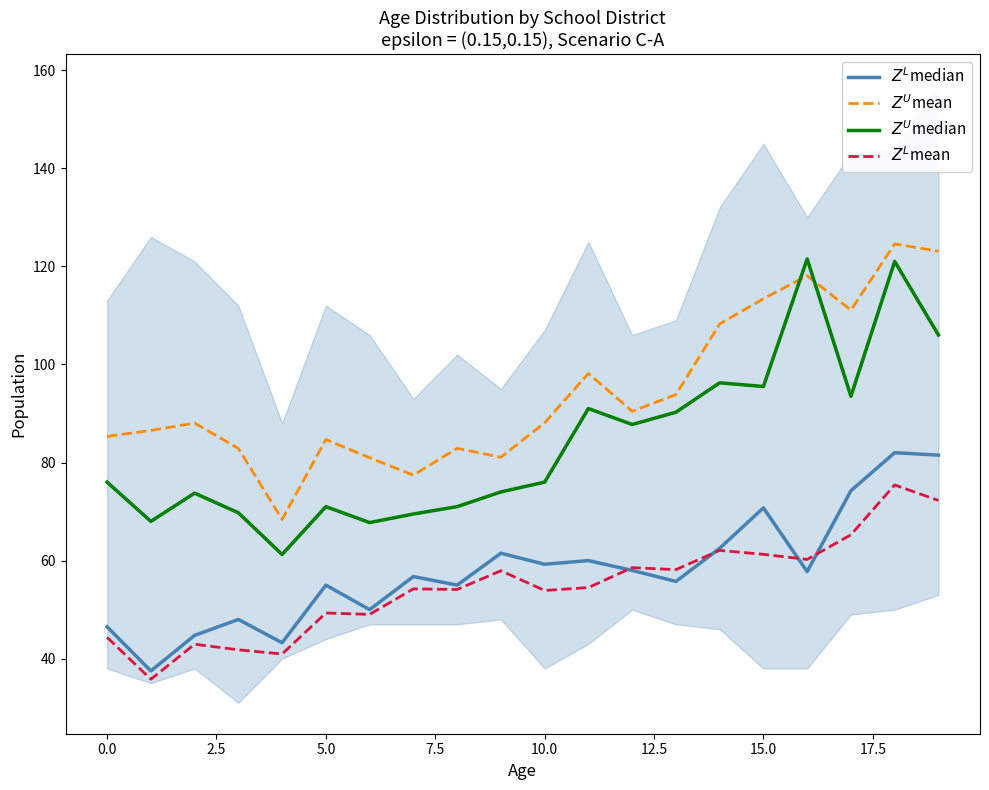

Reading right to left, transcribe all the data shown in this chart.

$Z^L$median: 81.5	82.0	74.2	57.8	70.8	62.5	55.8	58.0	60.0	59.2	61.5	55.0	56.8	50.0	55.0	43.2	48.0	44.8	37.5	46.5
$Z^U$mean: 123.1	124.6	111.1	118.1	113.4	108.2	93.8	90.4	98.2	88.1	81.1	82.9	77.4	81.0	84.7	68.4	82.9	88.0	86.5	85.3
$Z^U$median: 106.0	121.0	93.5	121.5	95.5	96.2	90.2	87.8	91.0	76.0	74.0	71.0	69.5	67.8	71.0	61.2	69.8	73.8	68.0	76.0
$Z^L$mean: 72.3	75.4	65.3	60.2	61.3	62.1	58.2	58.6	54.5	53.9	57.9	54.1	54.2	49.0	49.3	41.0	41.8	43.0	35.8	44.4